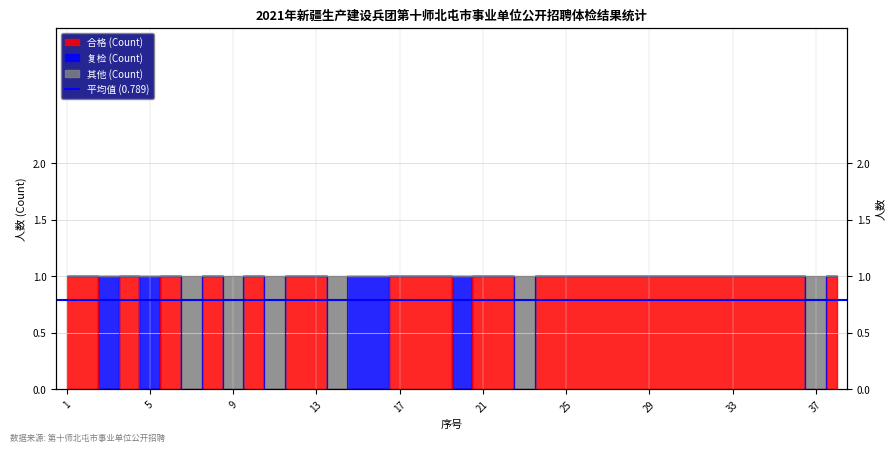

What is the value of the 合格 (Count) point at the 28th from the left?

1